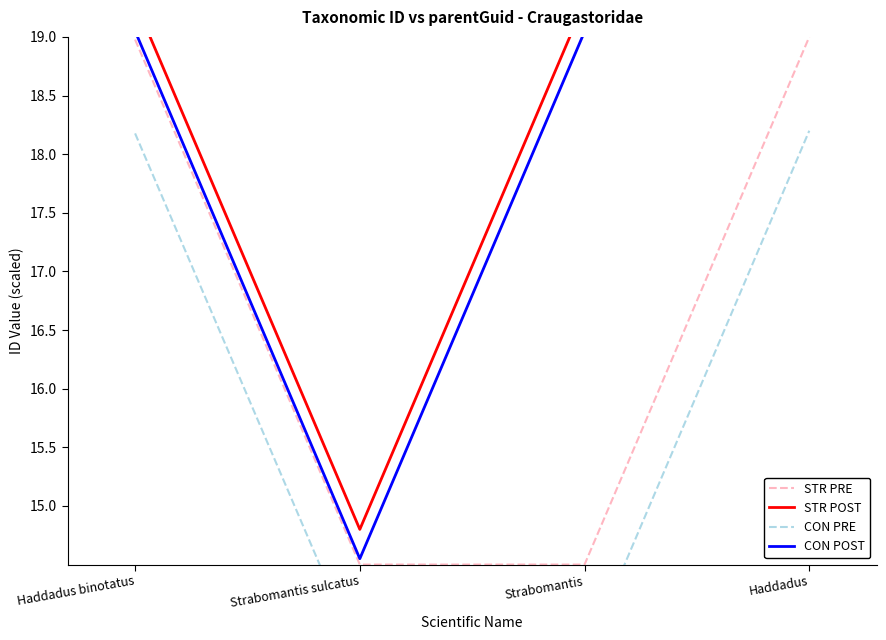

True or false: CON PRE has more than 0 points higher than both neighbors.

False